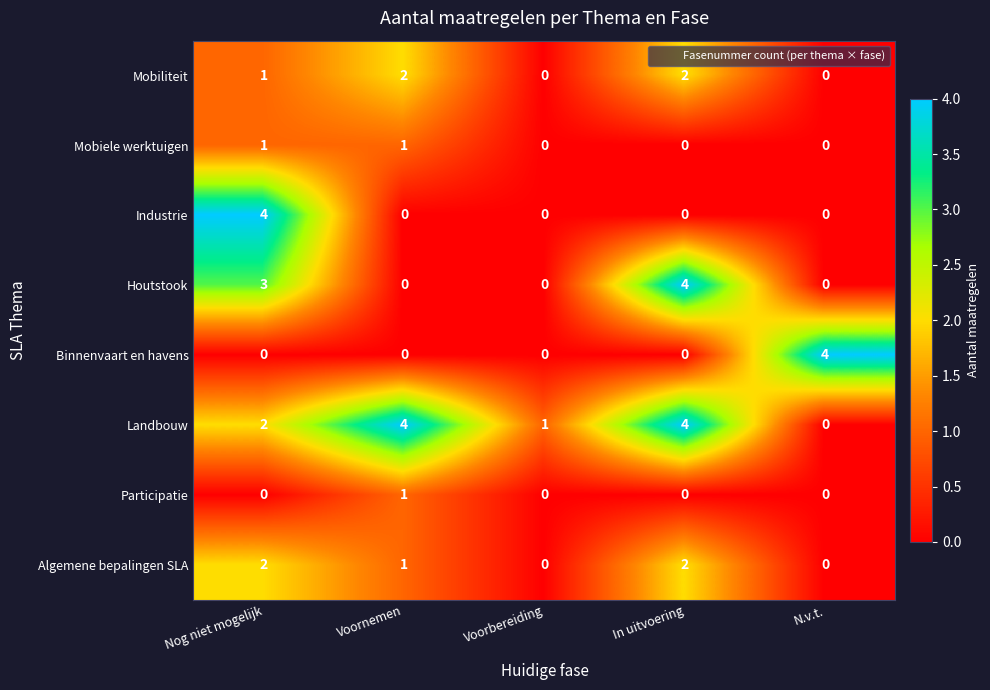

At how many categories does at least one series exceed 0?

5